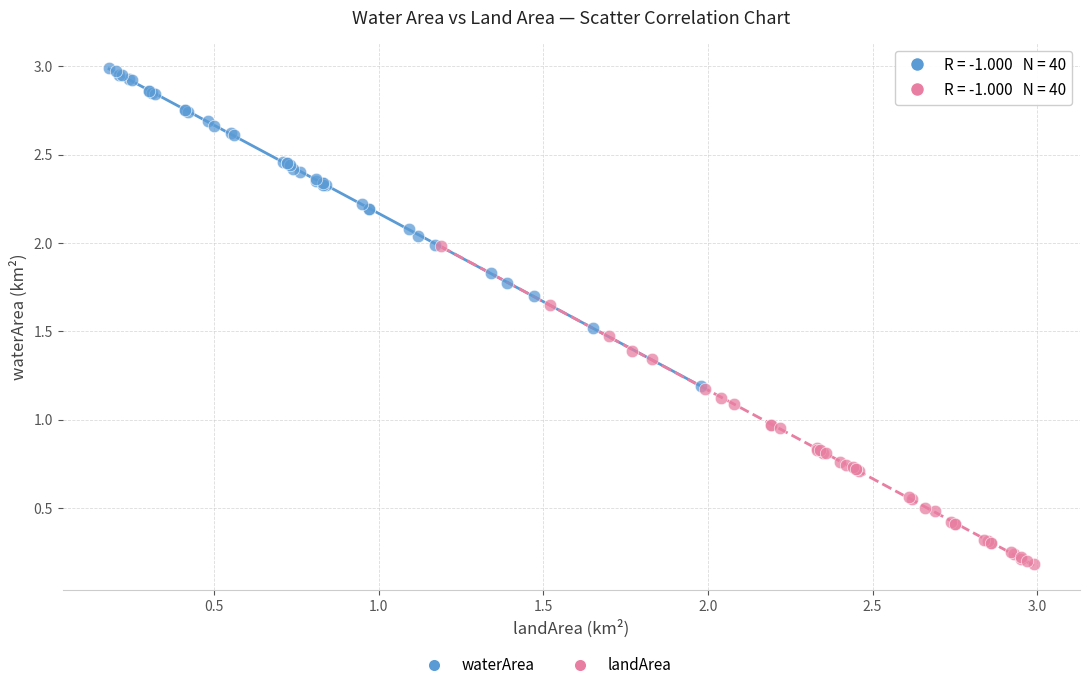

Which series contains the lowest Y value?

landArea